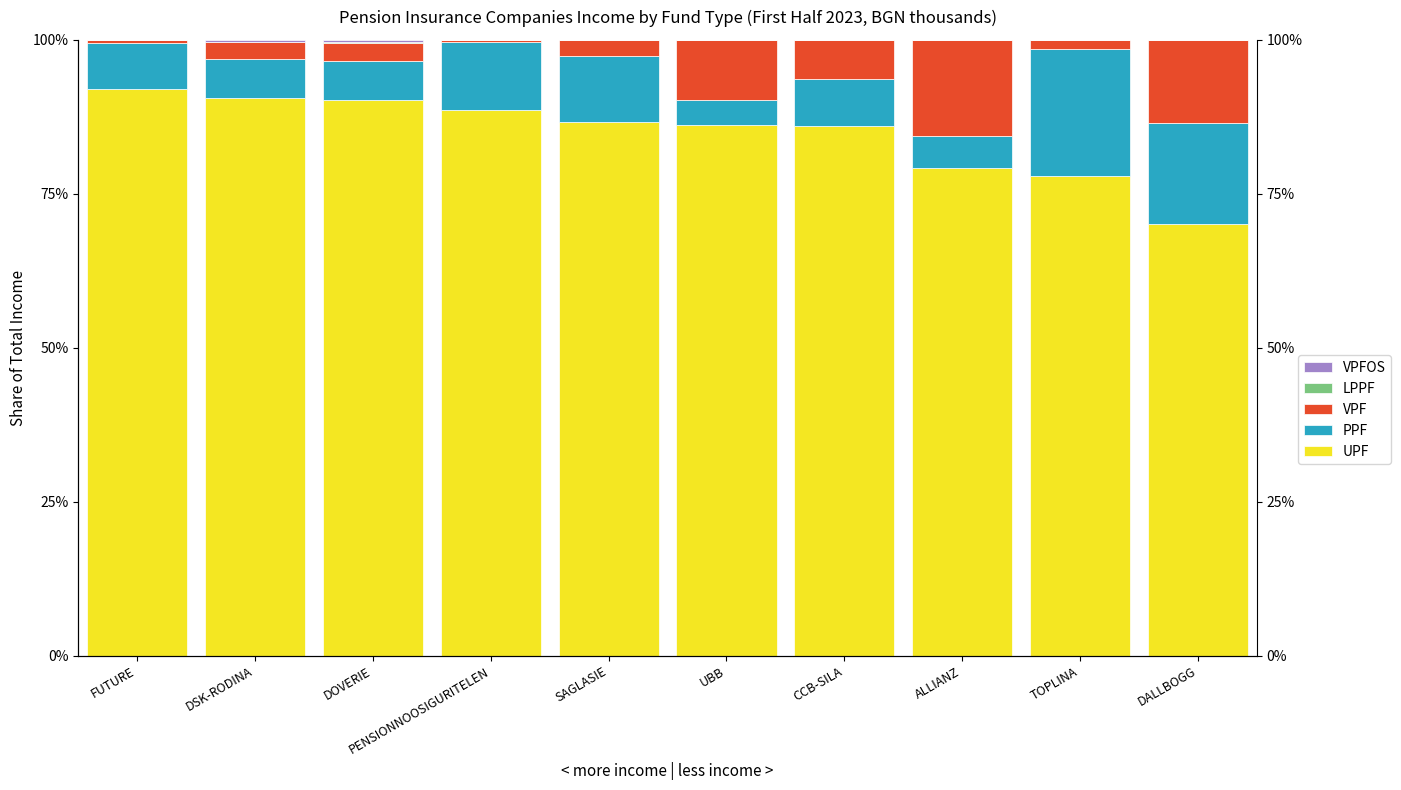

Reading right to left, list all the values displayed in this chart.

UPF: DALLBOGG=70.1	TOPLINA=78.0	ALLIANZ=79.2	CCB-SILA=86.1	UBB=86.1	SAGLASIE=86.6	PENSIONNOOSIGURITELEN=88.6	DOVERIE=90.2	DSK-RODINA=90.5	FUTURE=92.1
PPF: DALLBOGG=16.4	TOPLINA=20.6	ALLIANZ=5.2	CCB-SILA=7.5	UBB=4.1	SAGLASIE=10.8	PENSIONNOOSIGURITELEN=11.0	DOVERIE=6.4	DSK-RODINA=6.5	FUTURE=7.4
VPF: DALLBOGG=13.5	TOPLINA=1.4	ALLIANZ=15.5	CCB-SILA=6.3	UBB=9.8	SAGLASIE=2.5	PENSIONNOOSIGURITELEN=0.4	DOVERIE=2.9	DSK-RODINA=2.7	FUTURE=0.5
LPPF: DALLBOGG=0.0	TOPLINA=0.0	ALLIANZ=0.1	CCB-SILA=0.1	UBB=0.1	SAGLASIE=0.1	PENSIONNOOSIGURITELEN=0.0	DOVERIE=0.2	DSK-RODINA=0.0	FUTURE=0.0
VPFOS: DALLBOGG=0.0	TOPLINA=0.0	ALLIANZ=0.0	CCB-SILA=0.0	UBB=0.0	SAGLASIE=0.0	PENSIONNOOSIGURITELEN=0.0	DOVERIE=0.3	DSK-RODINA=0.4	FUTURE=0.0